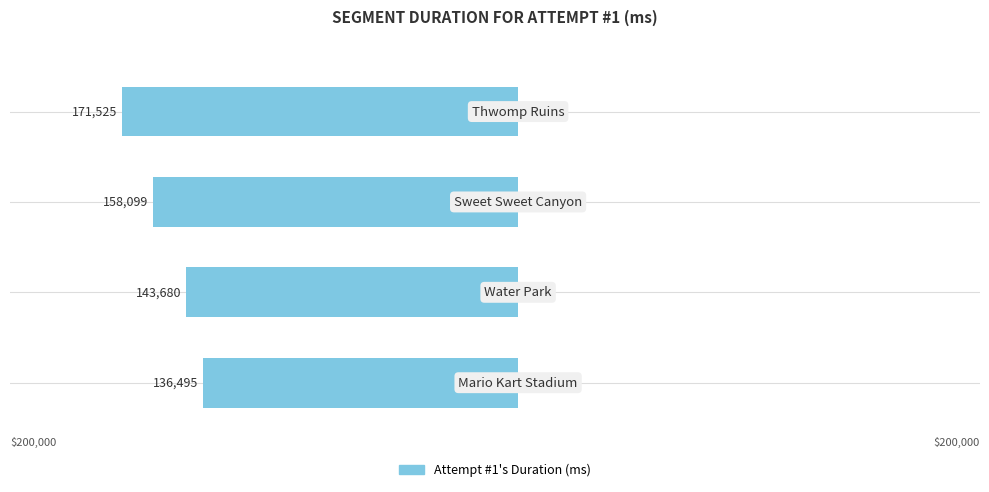

Are the bars horizontal?

Yes